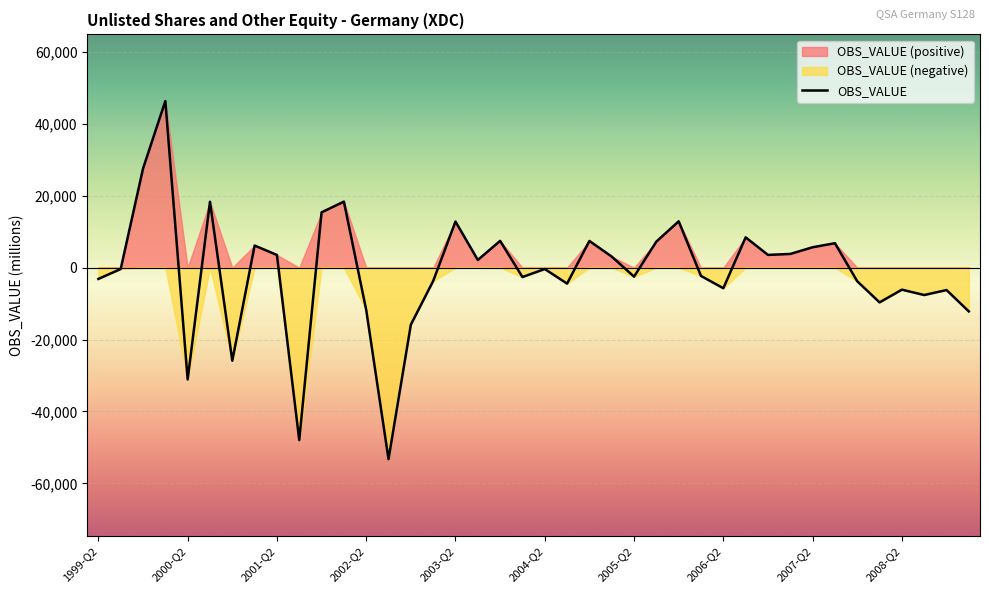

Rank the categories by value from lowest to highest.

2002-Q3, 2001-Q3, 2000-Q2, 2000-Q4, 2002-Q4, 2009-Q1, 2002-Q2, 2008-Q1, 2008-Q3, 2008-Q4, 2008-Q2, 2006-Q2, 2004-Q3, 2007-Q4, 2003-Q1, 1999-Q2, 2004-Q1, 2005-Q2, 2006-Q1, 1999-Q3, 2004-Q2, 2003-Q3, 2005-Q1, 2001-Q2, 2006-Q4, 2007-Q1, 2007-Q2, 2001-Q1, 2007-Q3, 2005-Q3, 2004-Q4, 2003-Q4, 2006-Q3, 2003-Q2, 2005-Q4, 2001-Q4, 2000-Q3, 2002-Q1, 1999-Q4, 2000-Q1